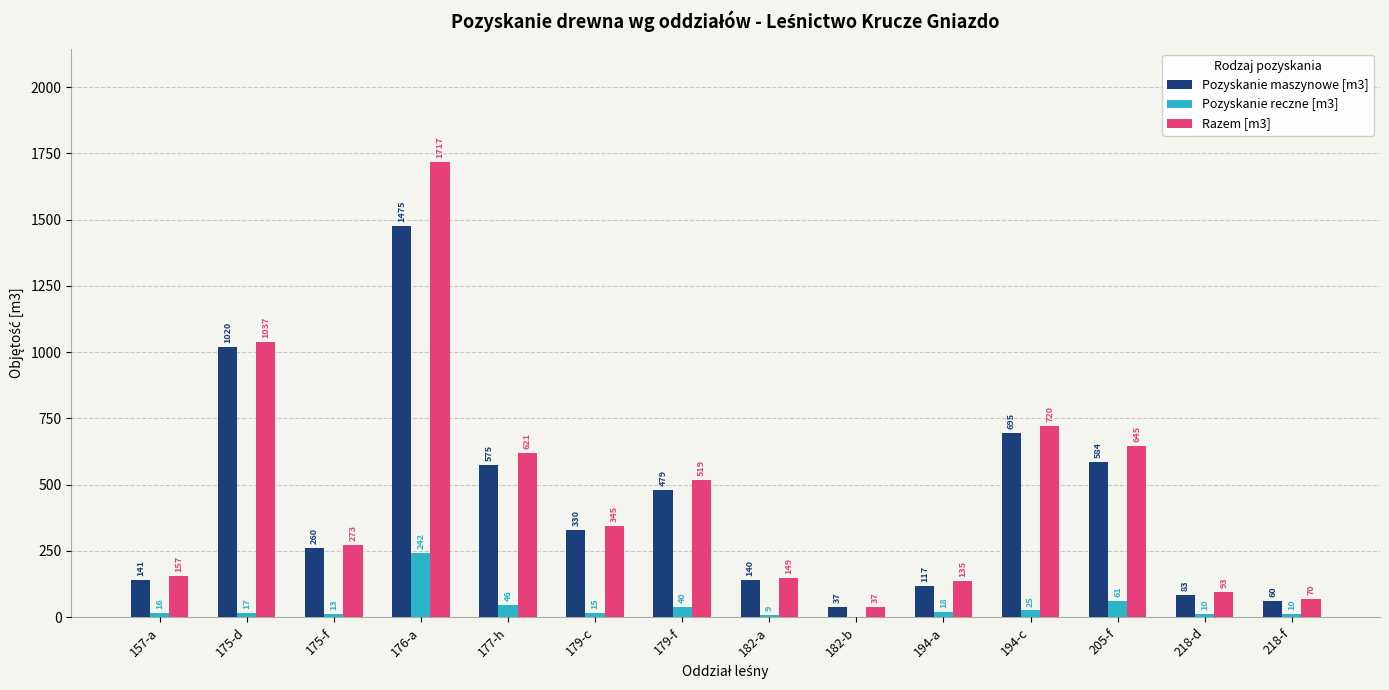

What is the sum of all Pozyskanie reczne [m3] values?

522